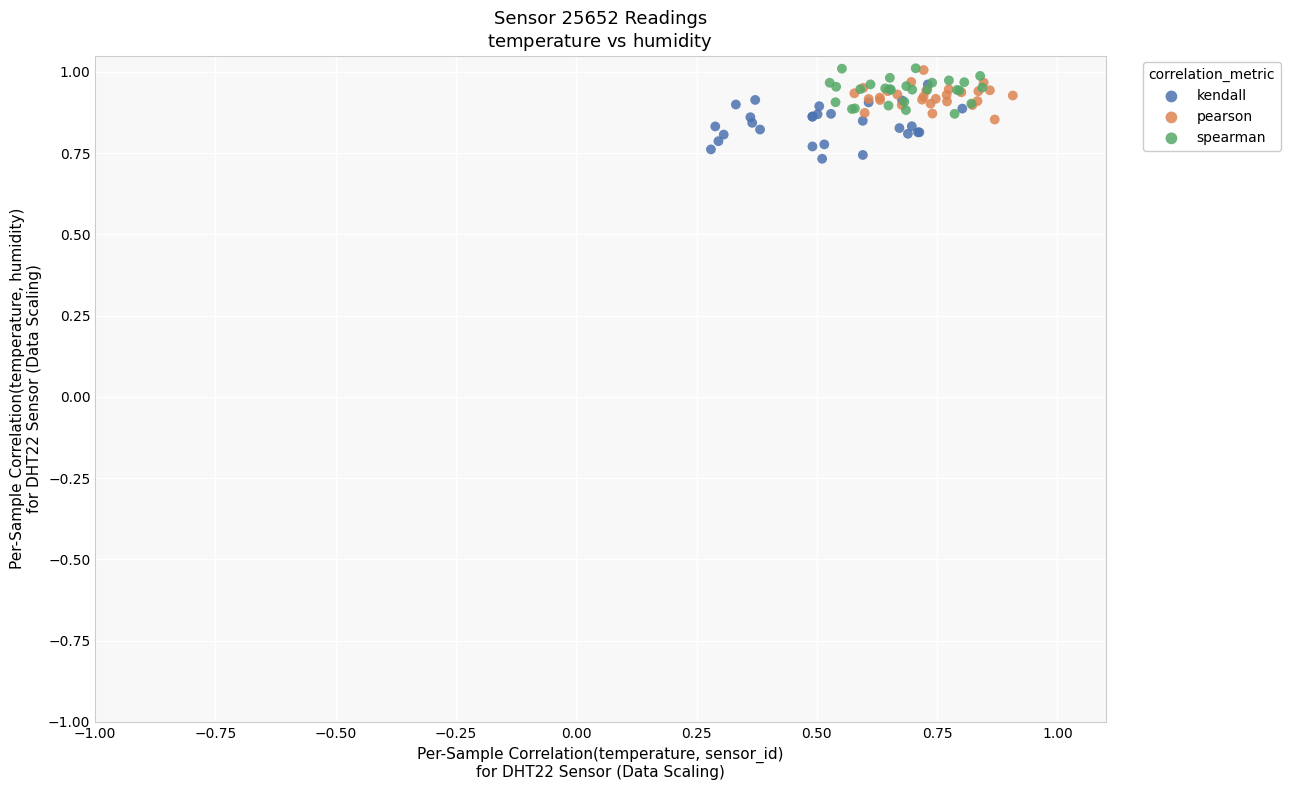

Which series has the widest spread of Y values?

kendall